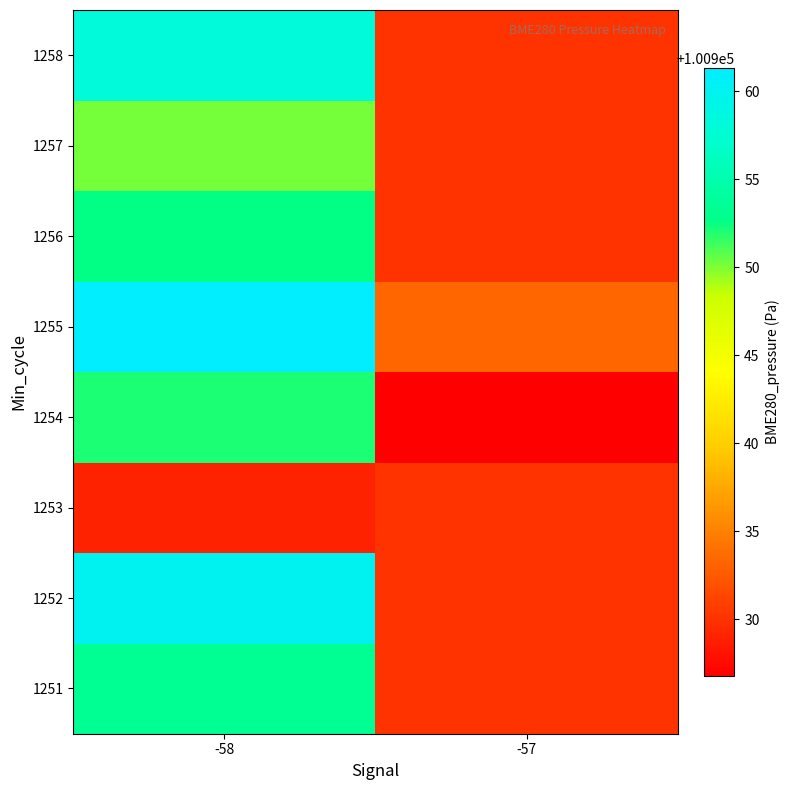

Reading right to left, transcribe all the data shown in this chart.

1251: -57=100930.0	-58=100953.3
1252: -57=100930.0	-58=100960.0
1253: -57=100930.0	-58=100929.0
1254: -57=100926.8	-58=100952.1
1255: -57=100933.3	-58=100961.3
1256: -57=100930.0	-58=100952.6
1257: -57=100930.0	-58=100950.2
1258: -57=100930.0	-58=100958.2